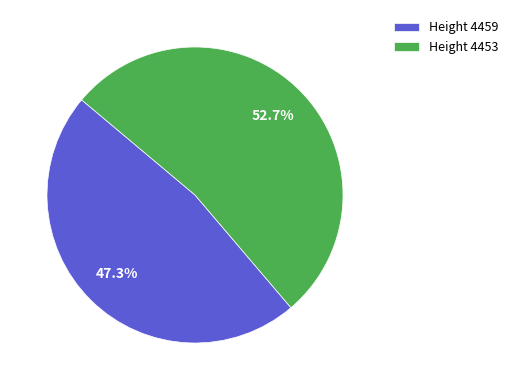

Does any single category account for the majority?

Yes